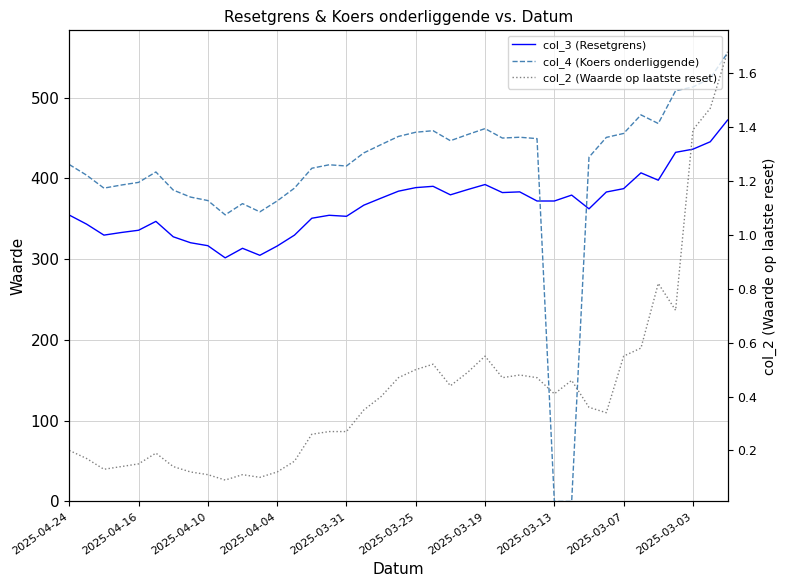

What is the difference between the highest and lowest values at 15?

416.6